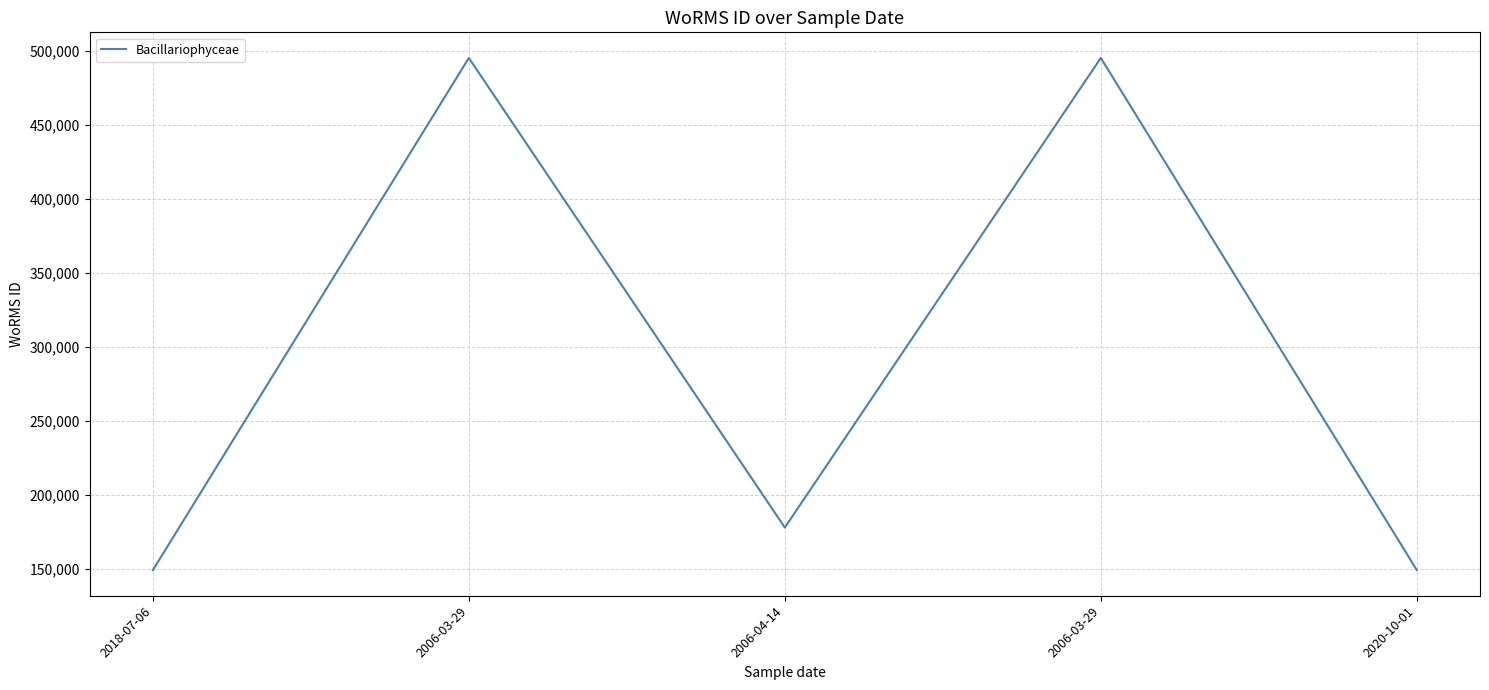

List the labels in order of value, smallest first.

2018-07-06, 2020-10-01, 2006-04-14, 2006-03-29, 2006-03-29